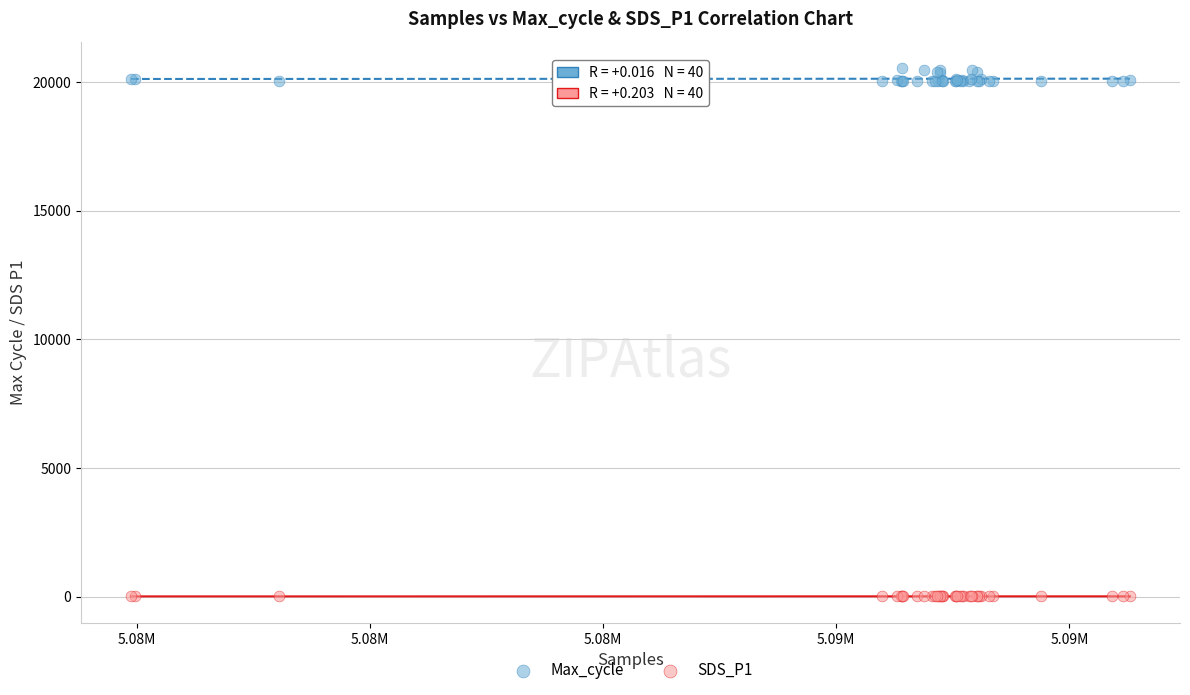

Which series has the widest spread of Y values?

Max_cycle